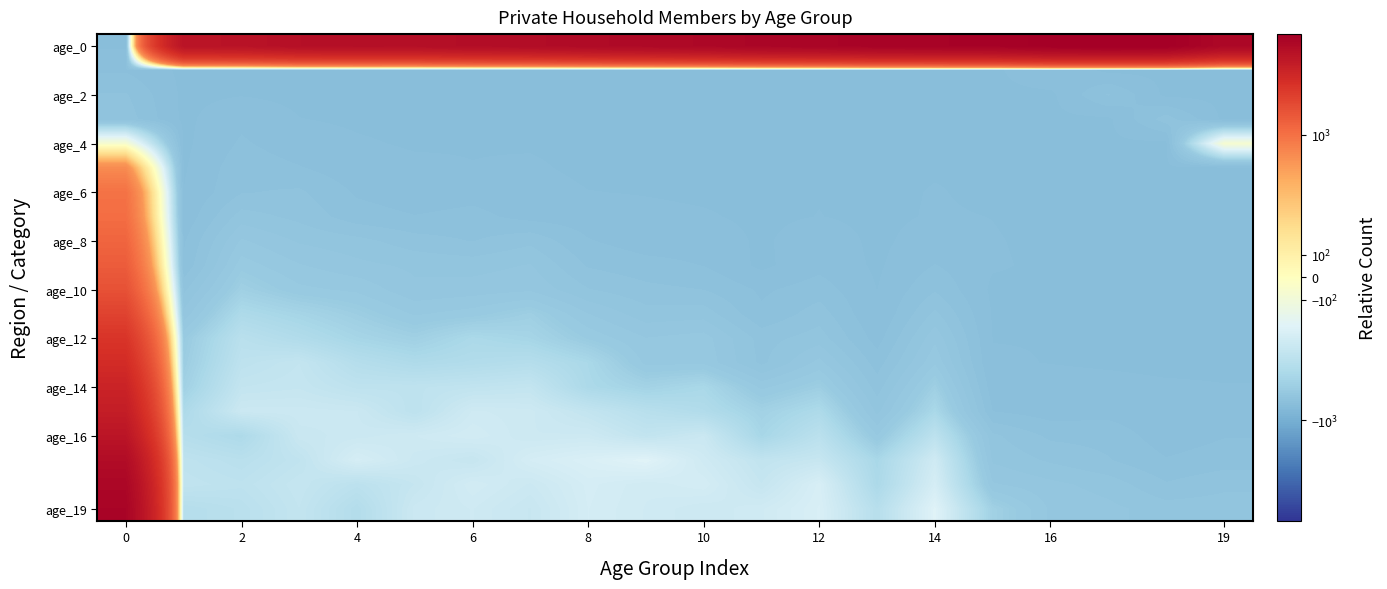

How many categories are shown in the chart?

20